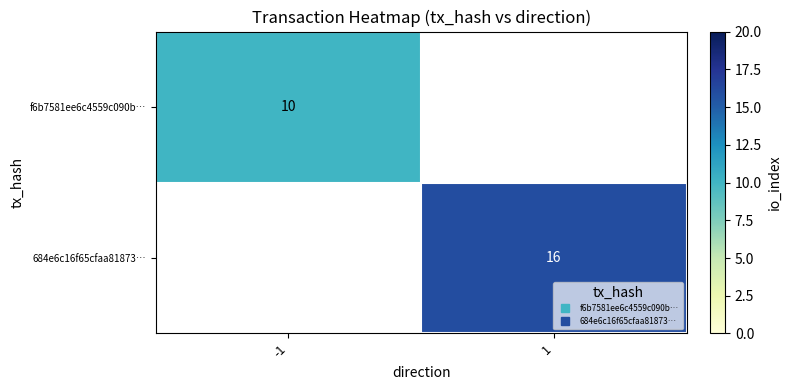

How many categories are shown in the chart?

2